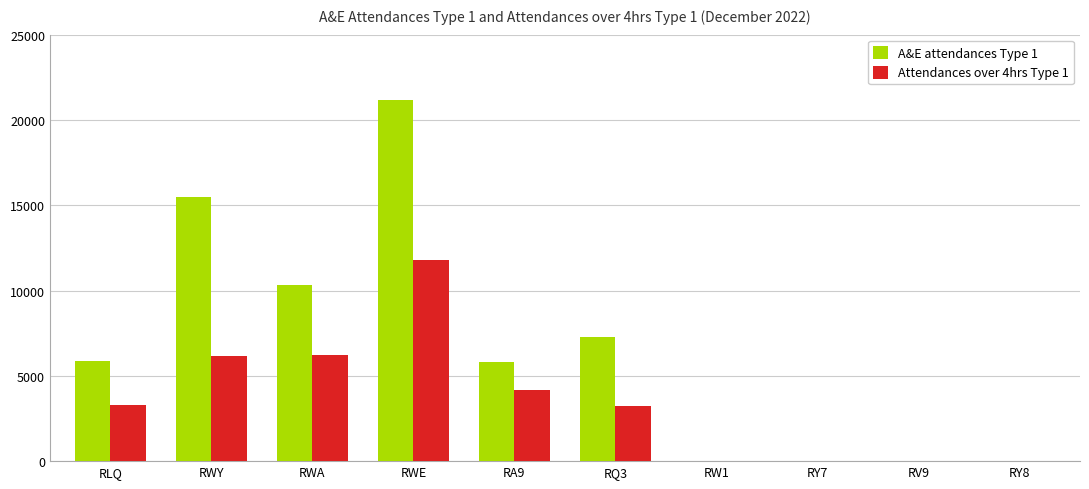

What is the average value of the Attendances over 4hrs Type 1 series?

3481